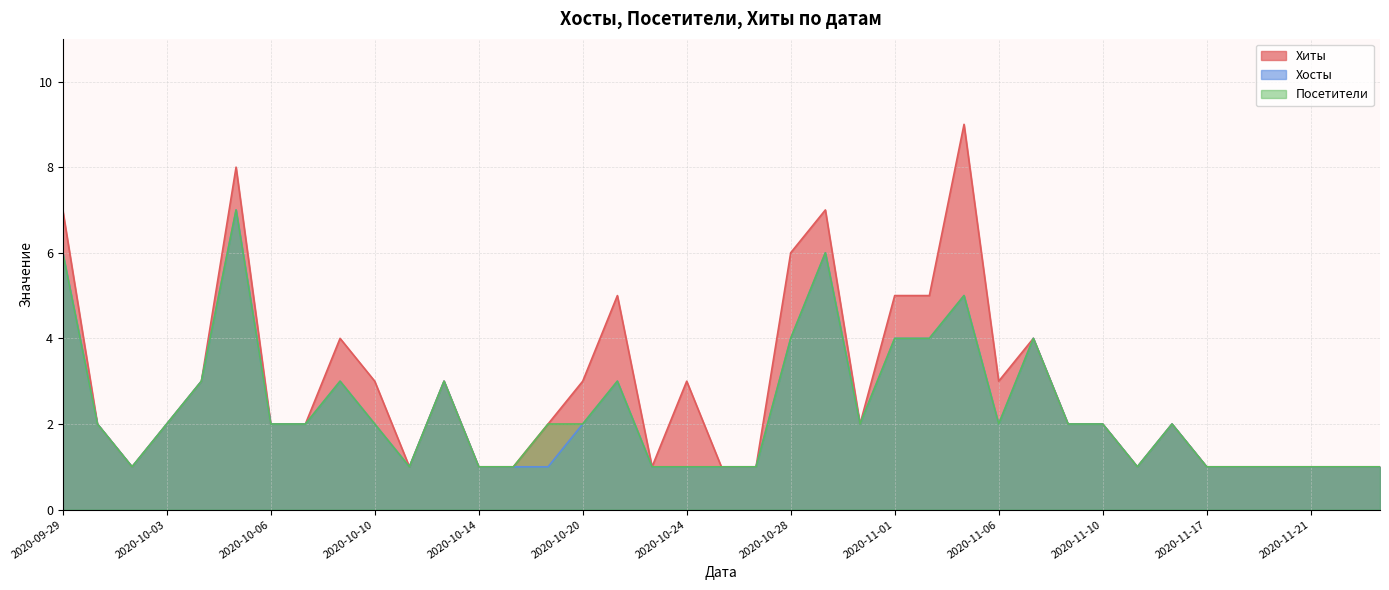

What is the value of the Хиты point at the 9th from the left?

4